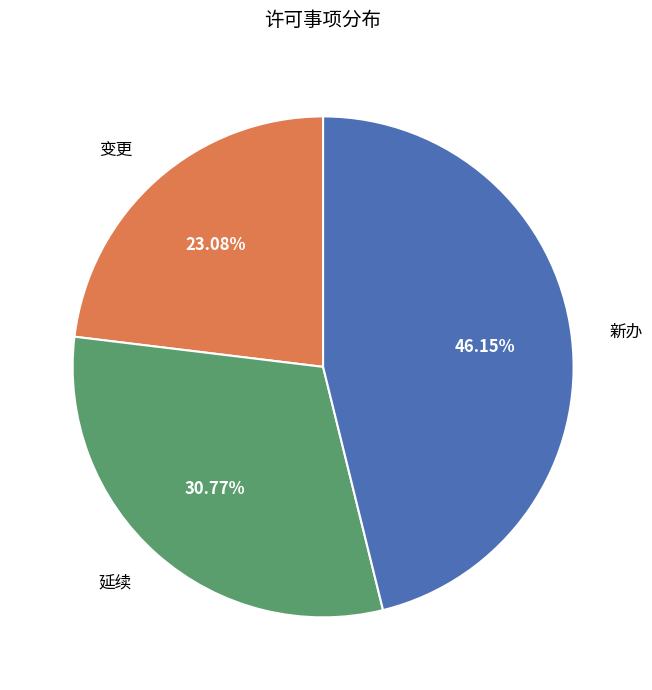

Which slice is the largest?

新办